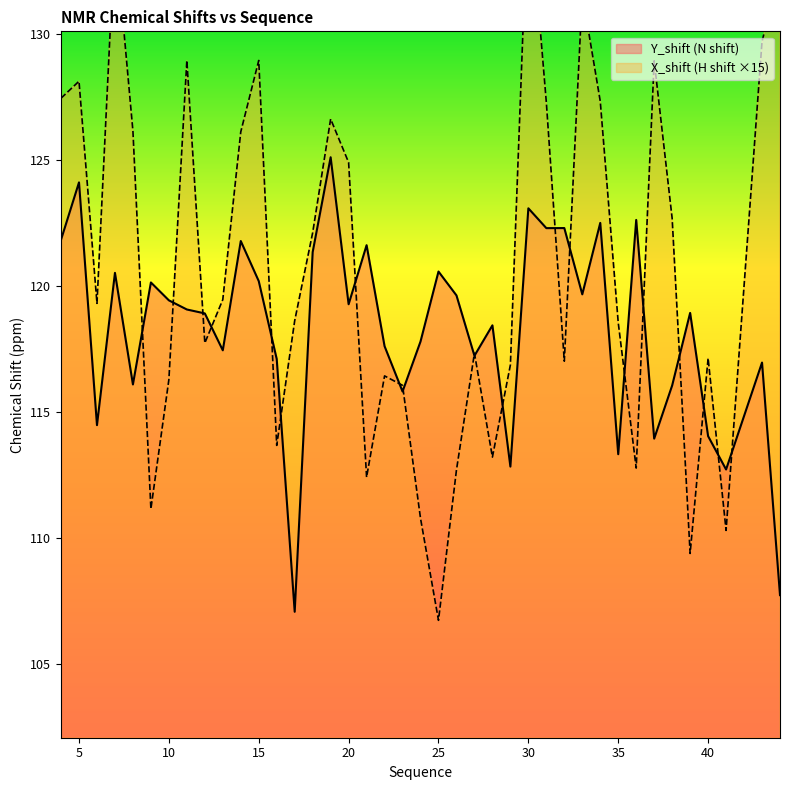

True or false: X_shift has a value of 117.7 at 12.

True